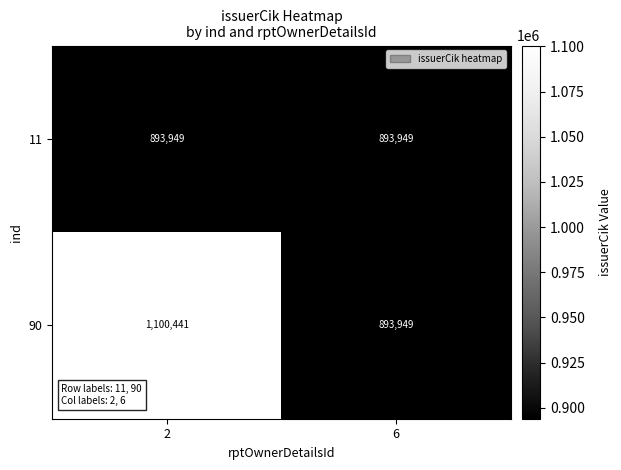

What is the sum of all 90 values?

1994390